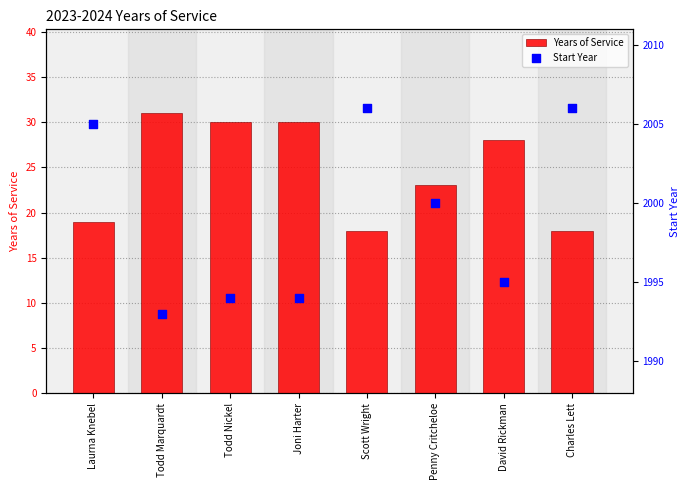

At which category is the sum across all series the highest?

Laurna Knebel